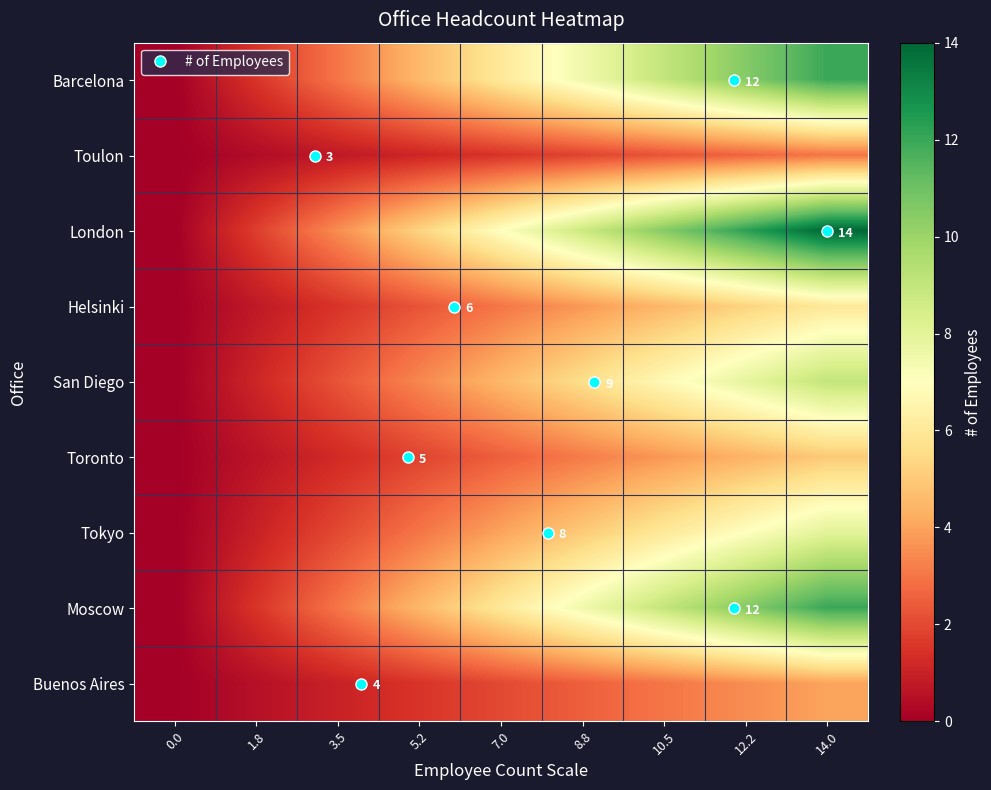

List the series in order of their peak value, lowest first.

Toulon, Buenos Aires, Toronto, Helsinki, Tokyo, San Diego, Barcelona, Moscow, London